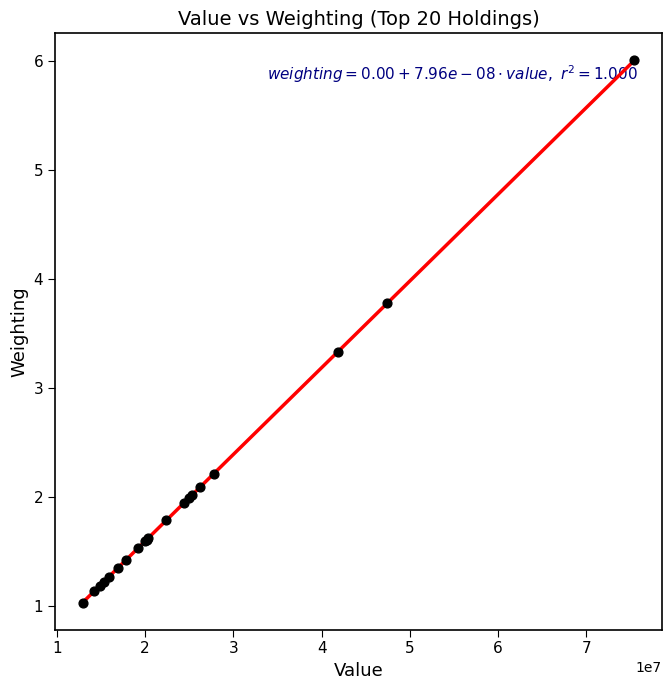

What Y value in the scatter plot is closest to 3?

3.3